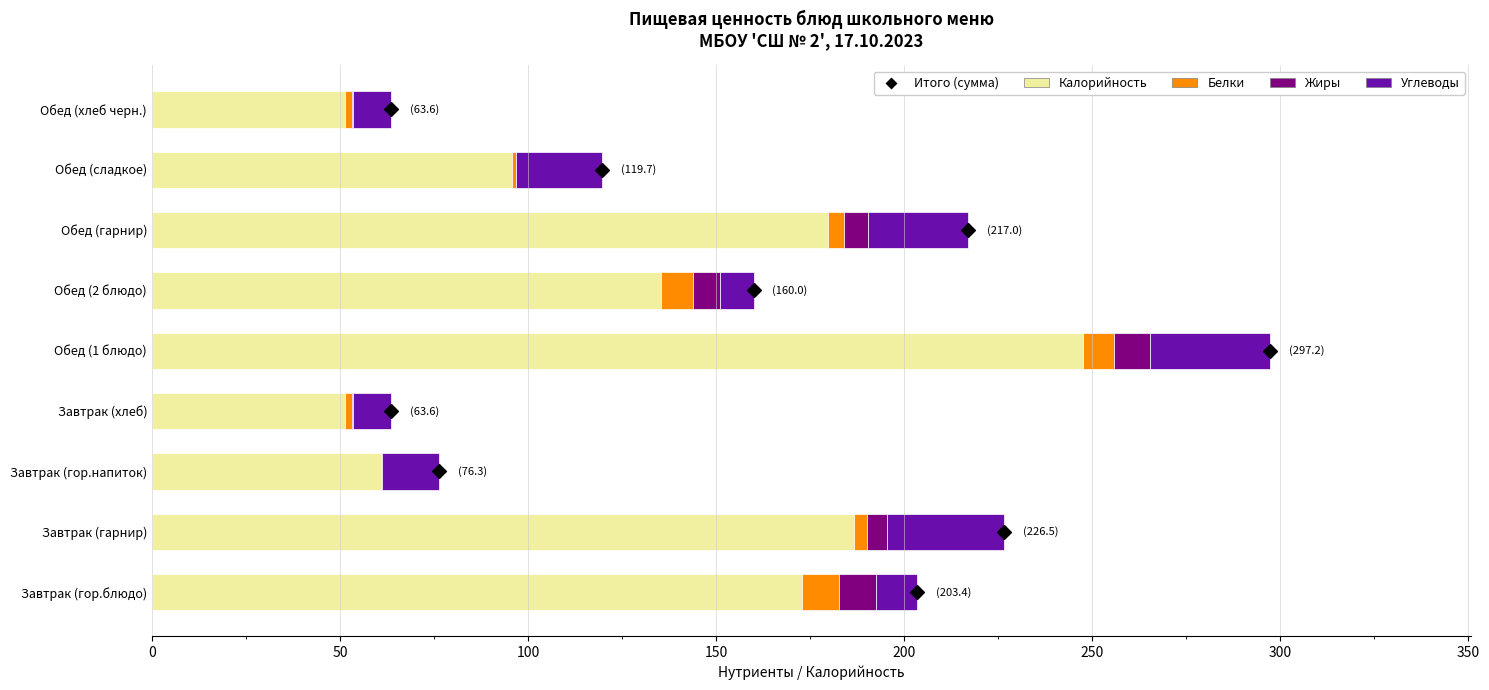

What is the total value across all series at Обед (2 блюдо)?

160.0